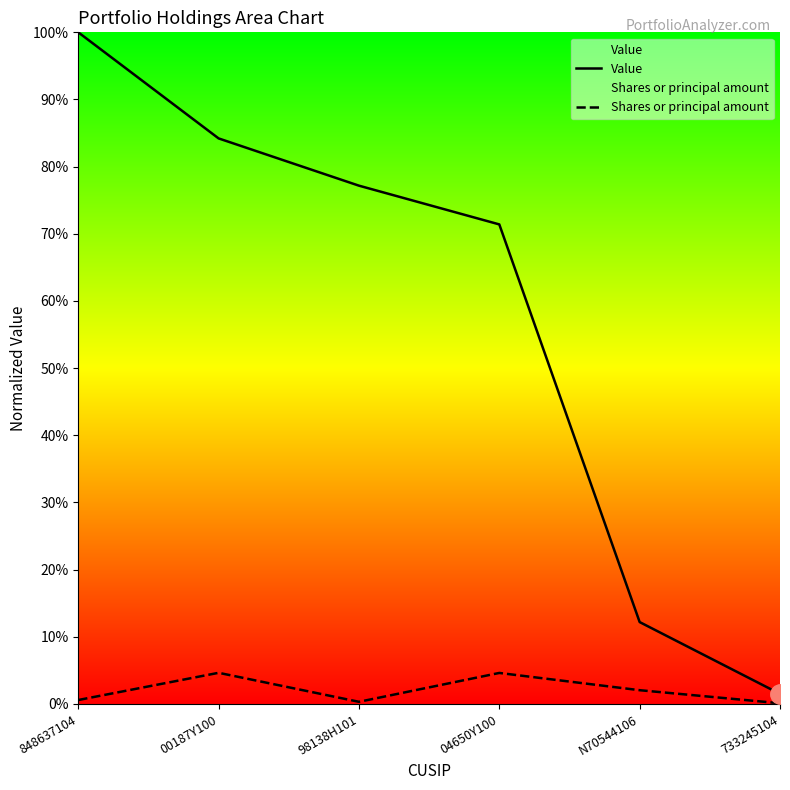

What are all the series names shown in the legend?

Value, Shares or principal amount